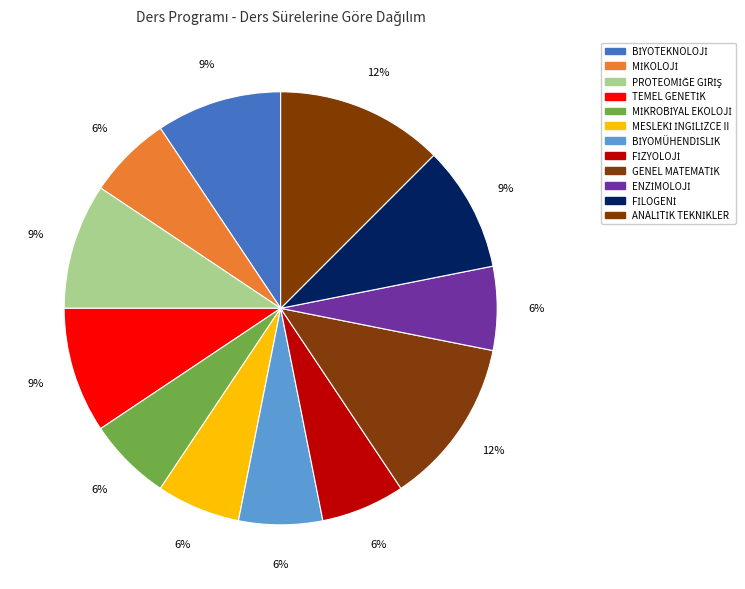

Which slice is the largest?

GENEL MATEMATİK